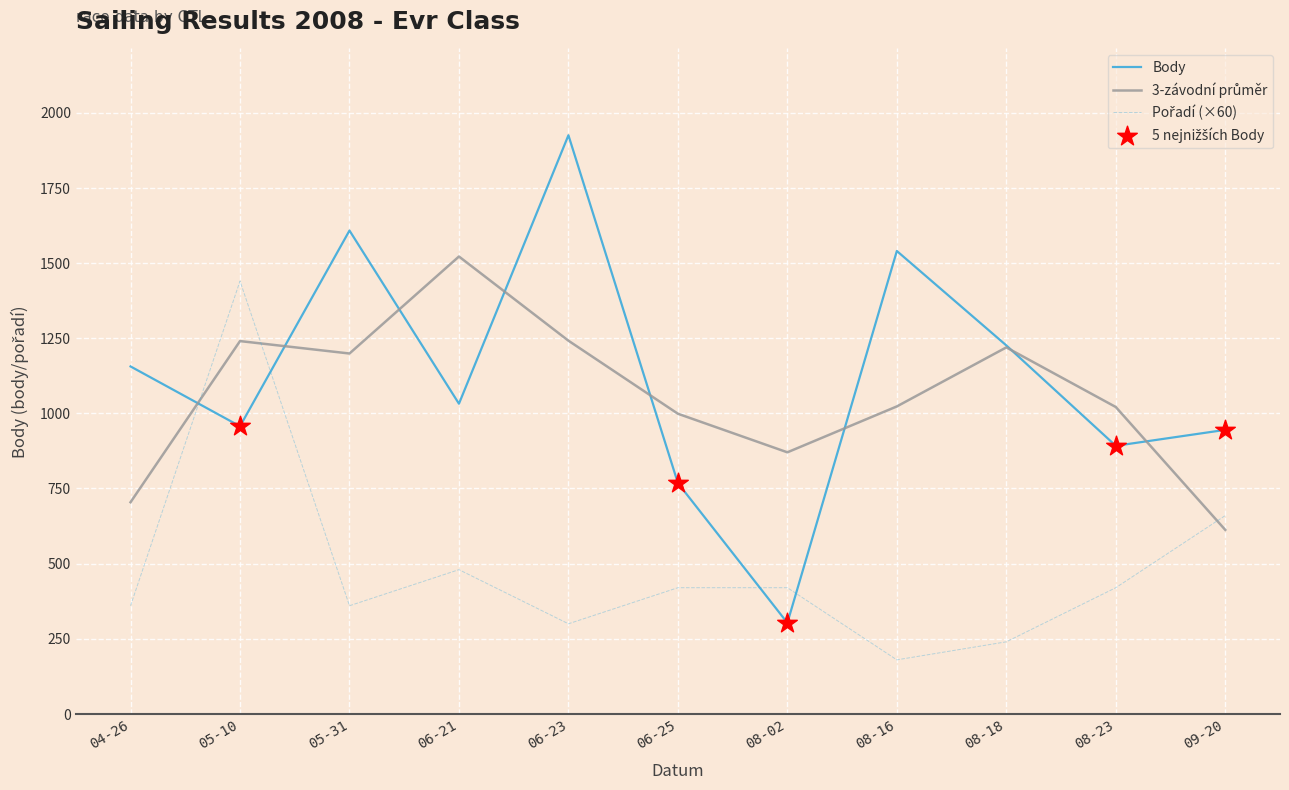

At which category is the sum across all series the highest?

05-10